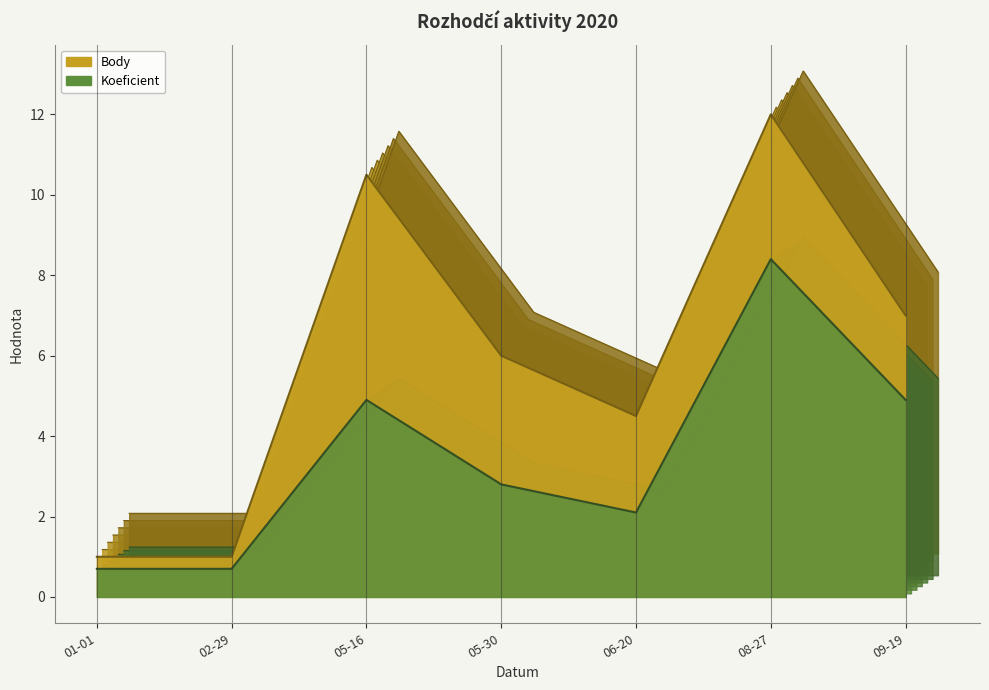

The value of Body at 2020-05-16 is 2.4. True or false?

False